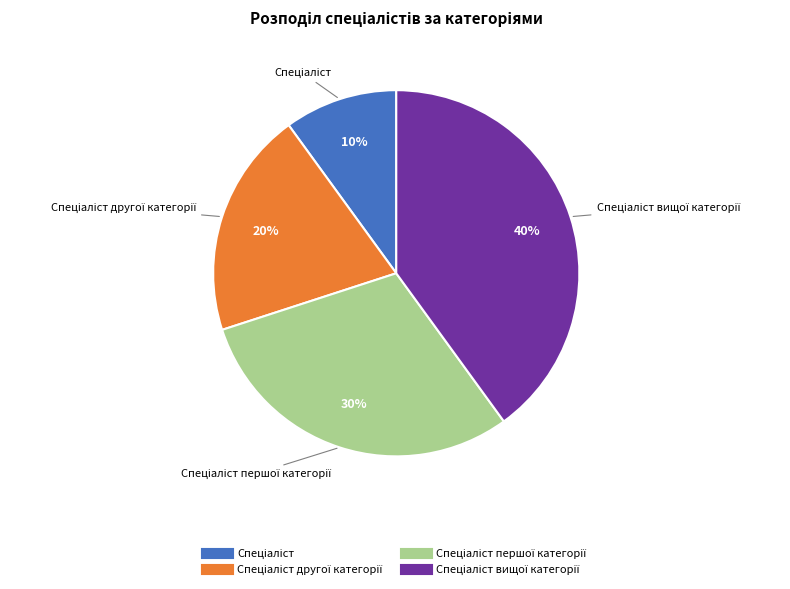

To the nearest percent, what is the average slice percentage?

25%